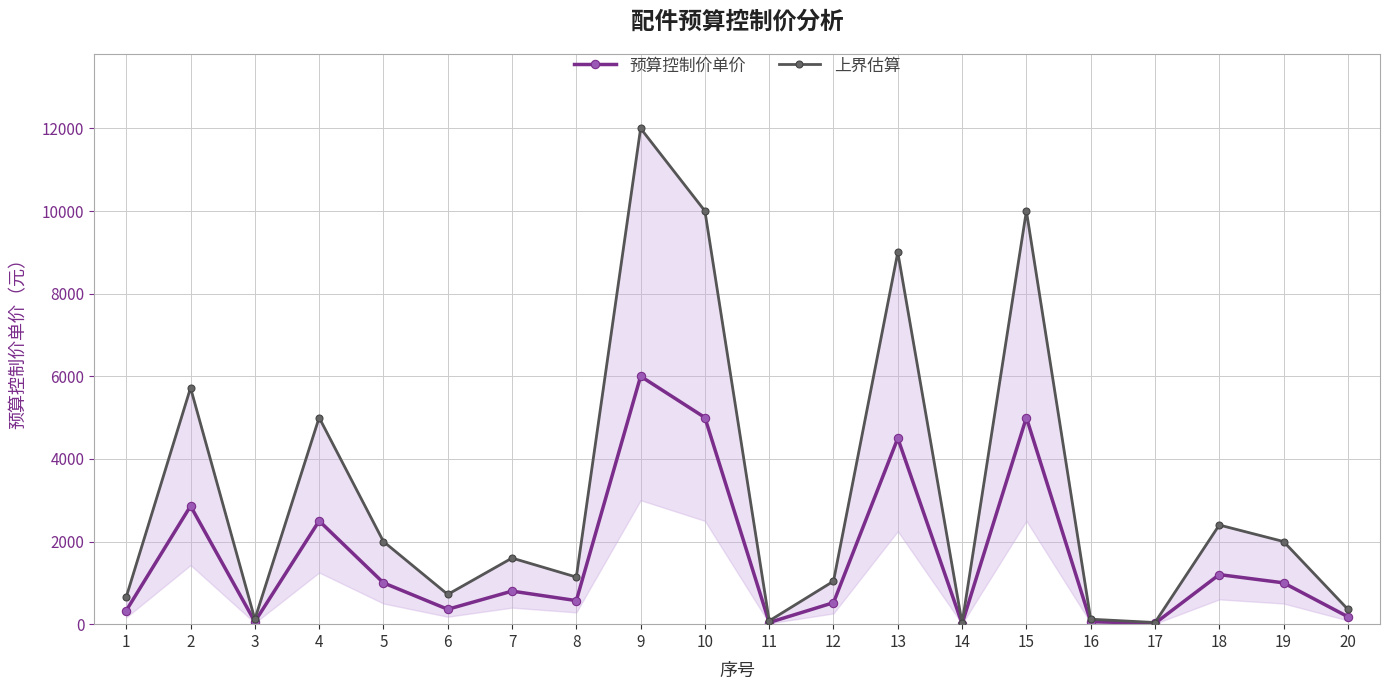

Which series changed the most between 3 and 11?

上界估算